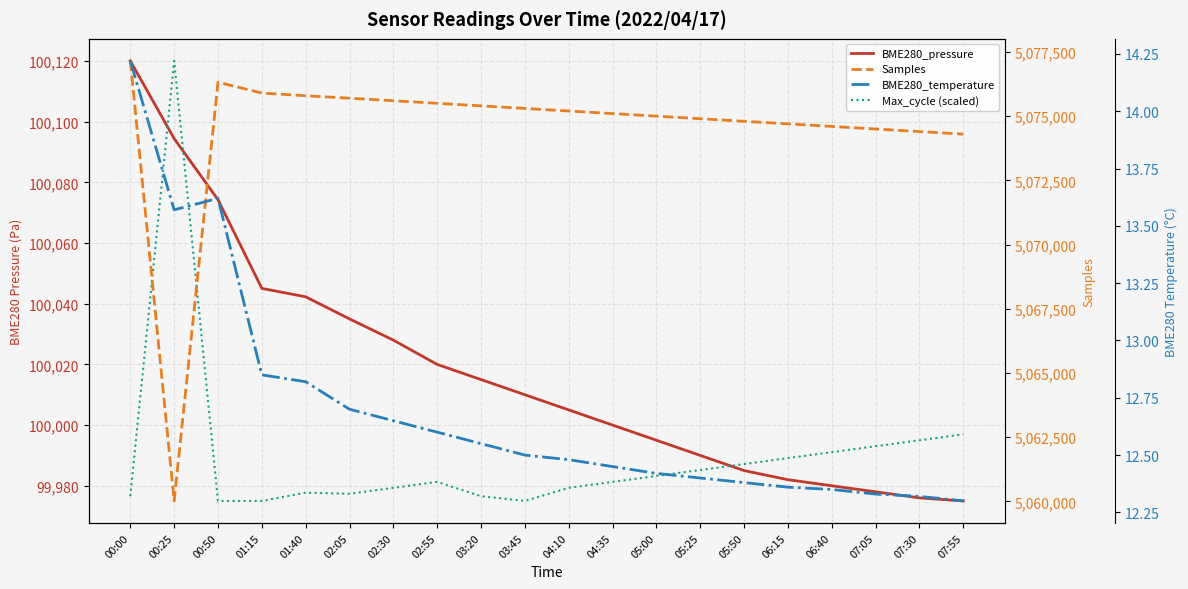

Which has a higher value, 00:25 or 07:55?

00:25